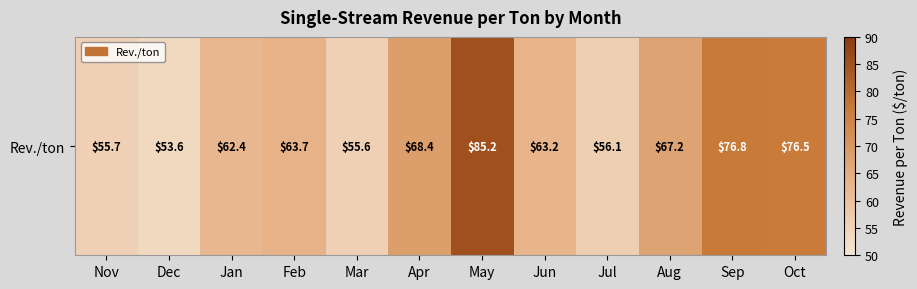

What is the sum of all values?

784.4